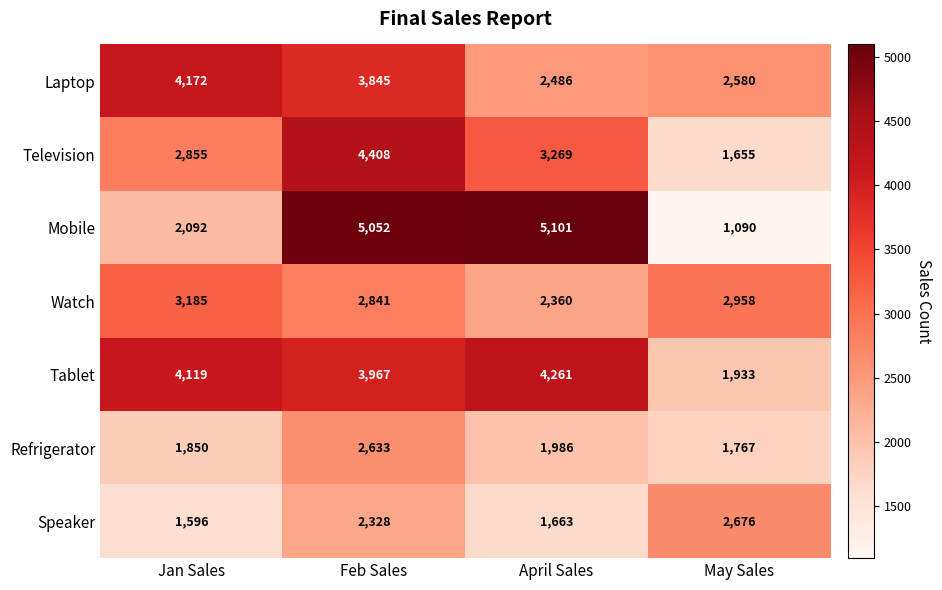

What is the sum of all Laptop values?

13083